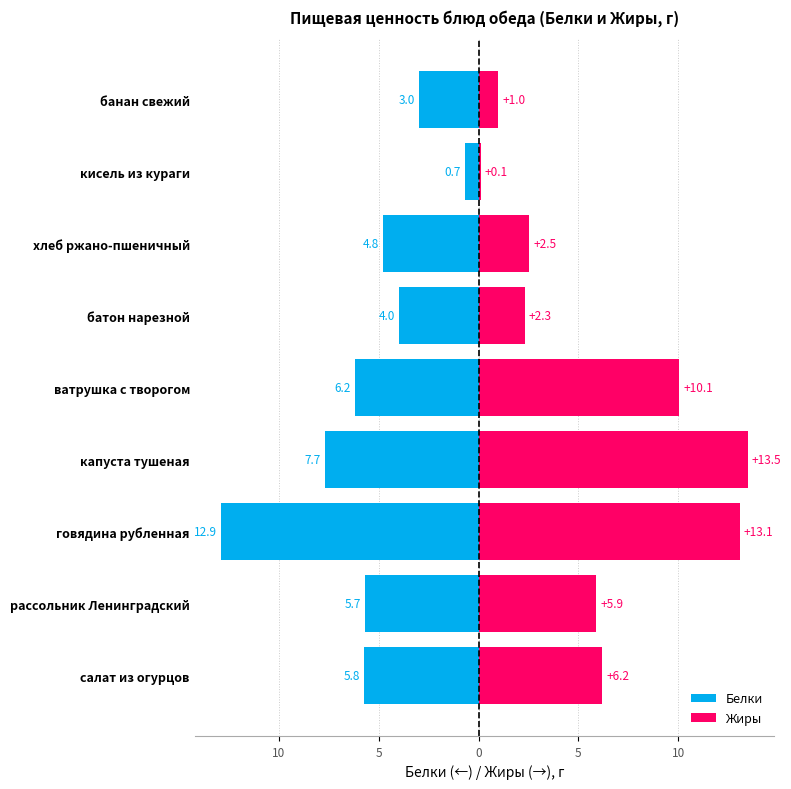

List the series in order of their overall mean, highest first.

Жиры, Белки